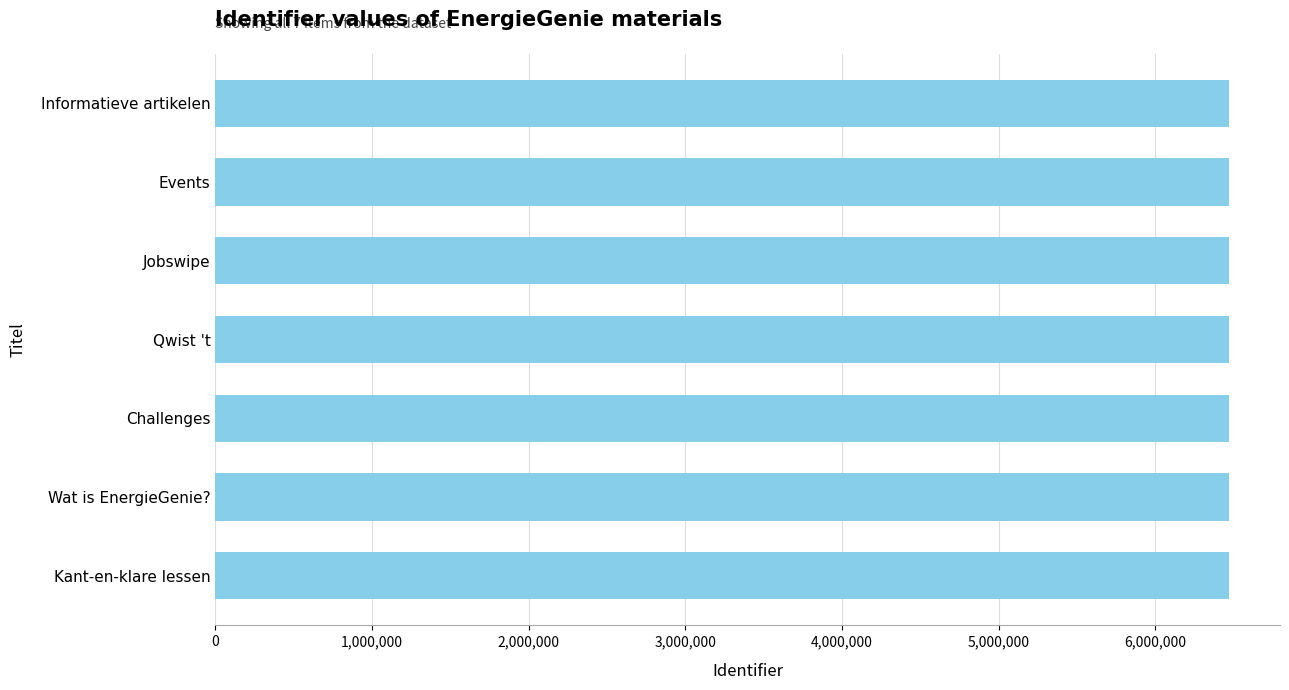

How many data points are less than 6471977?

3